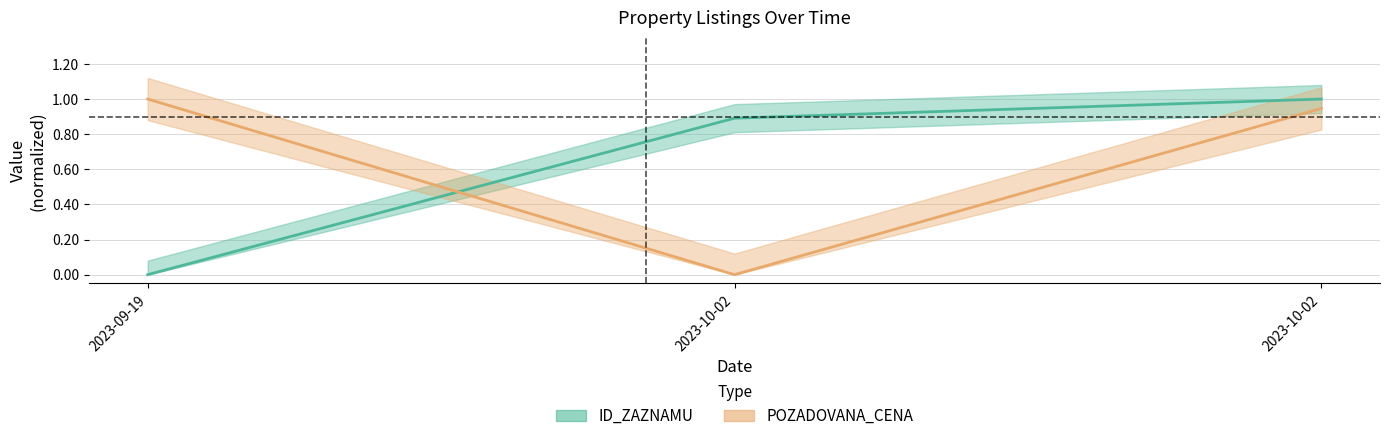

What is the difference between the maximum and minimum values in the POZADOVANA_CENA series?

1.0